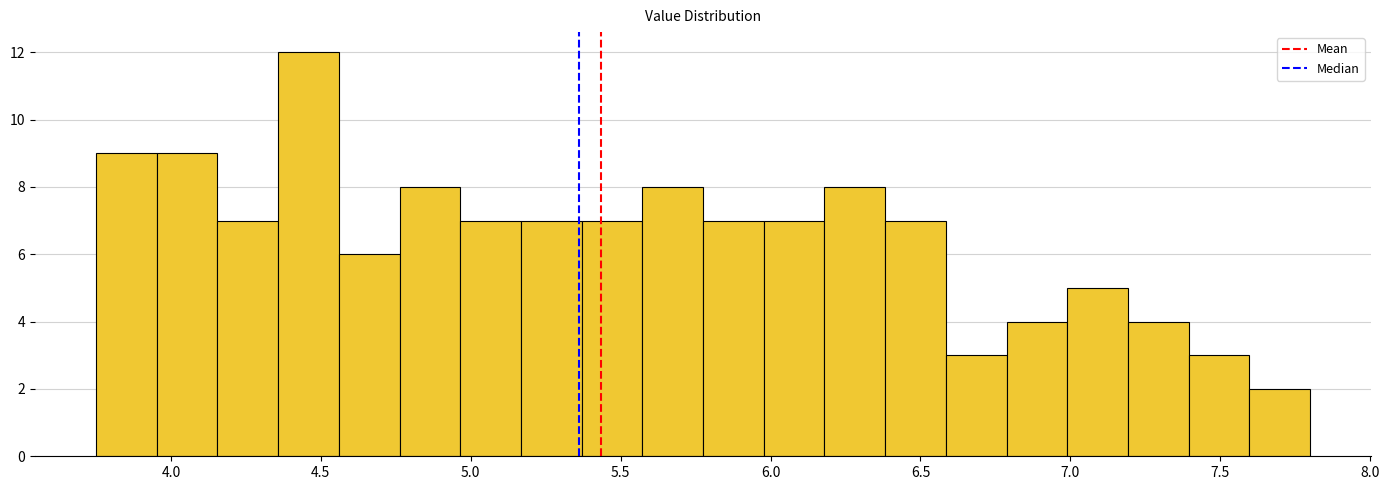

How tall is the bar that spans 5.15 to 5.35 on the x-axis? Neither the bar edges nor the heights are printed on the chart, so give them approximately, as read against the axes.

7